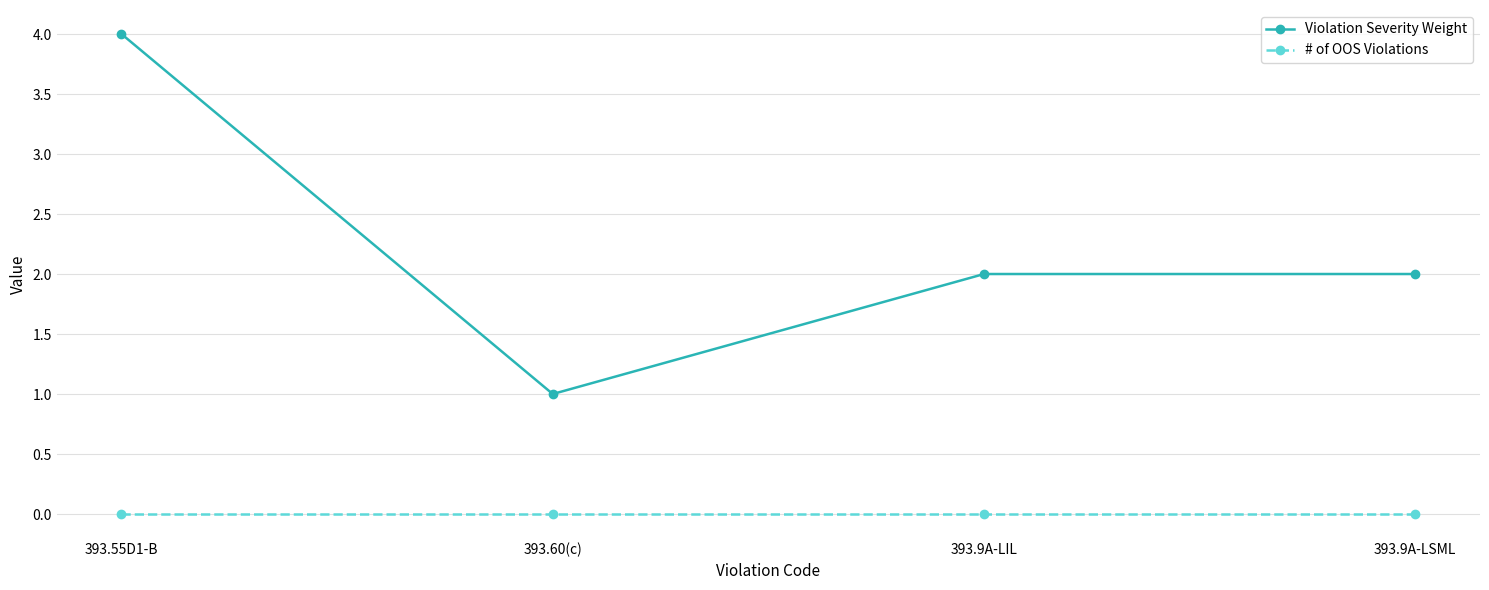

List the series in order of their overall mean, lowest first.

# of OOS Violations, Violation Severity Weight